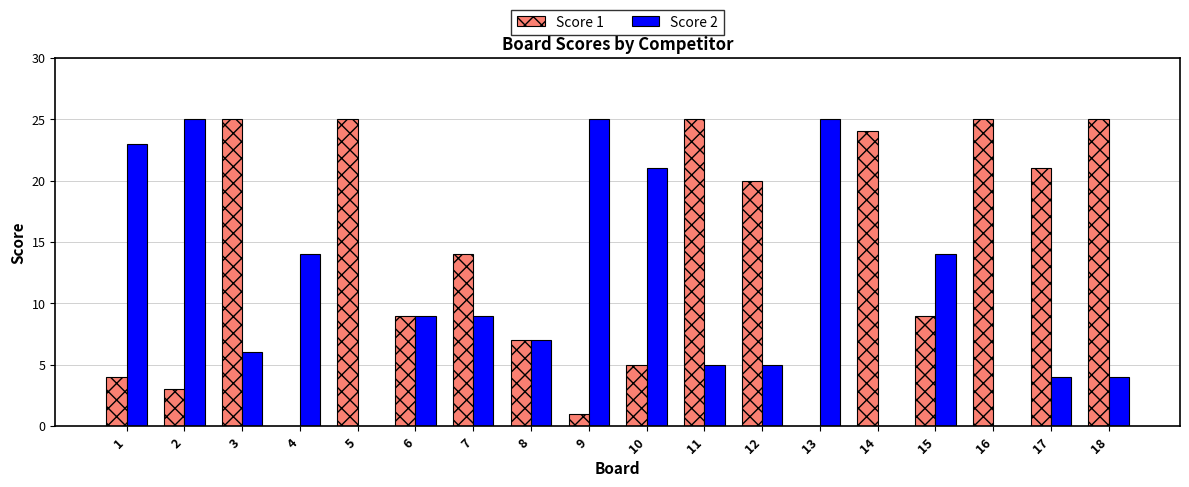

Reading left to right, what are all the values shown in this chart?

Score 1: 1=4	2=3	3=25	4=0	5=25	6=9	7=14	8=7	9=1	10=5	11=25	12=20	13=0	14=24	15=9	16=25	17=21	18=25
Score 2: 1=23	2=25	3=6	4=14	5=0	6=9	7=9	8=7	9=25	10=21	11=5	12=5	13=25	14=0	15=14	16=0	17=4	18=4